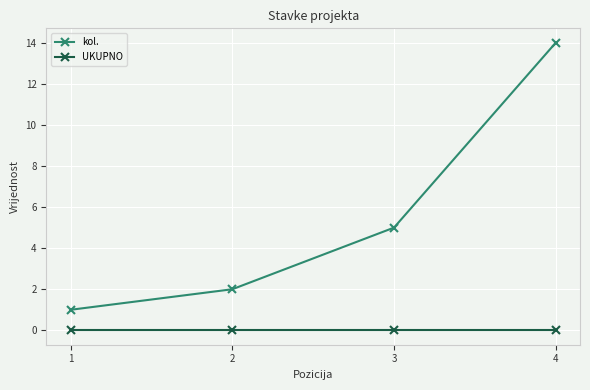

True or false: kol. and UKUPNO intersect in this chart.

False